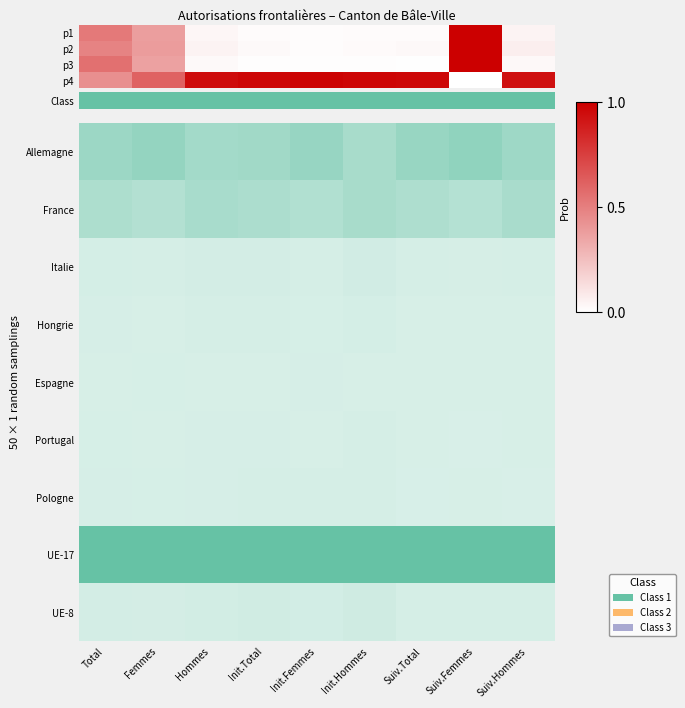

Rank the series by their maximum value, from lowest to highest.

Class, p4, p2, p3